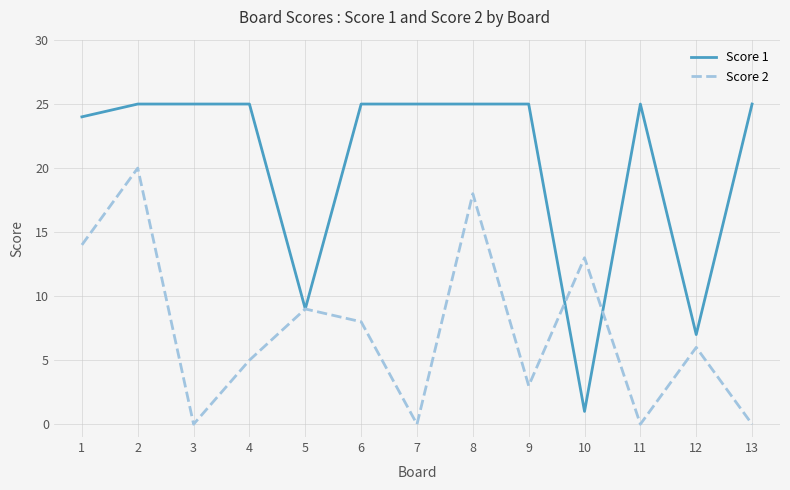

List the series in order of their overall mean, lowest first.

Score 2, Score 1